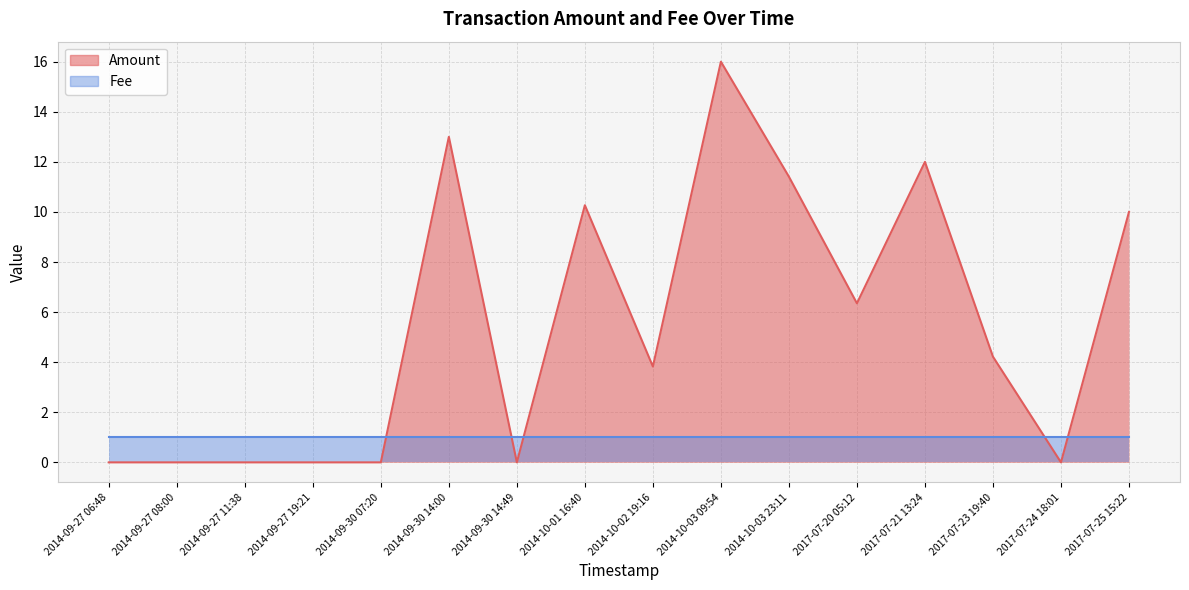

The value at 2014-09-30 07:20 is 0.0. True or false?

True